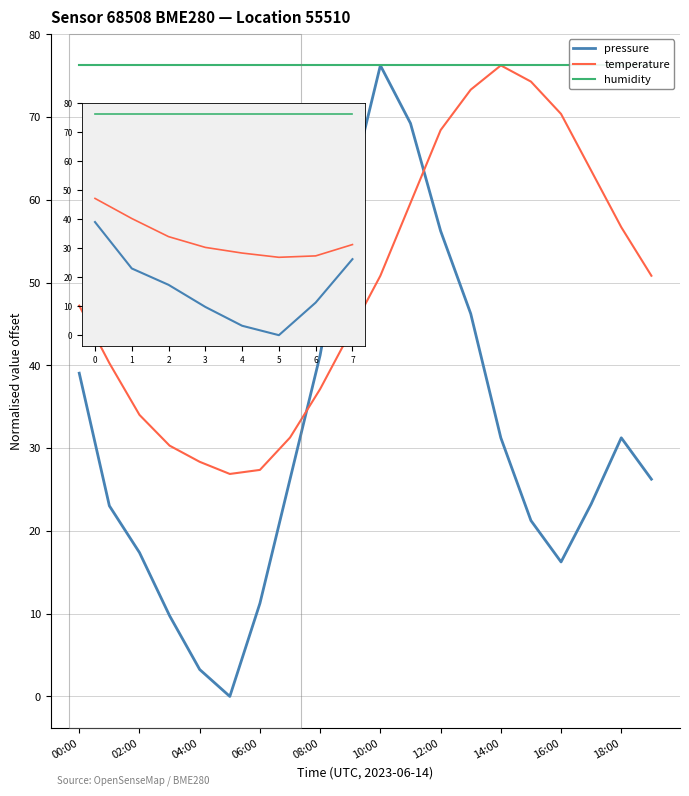

At which label is temperature closest to 51?

10